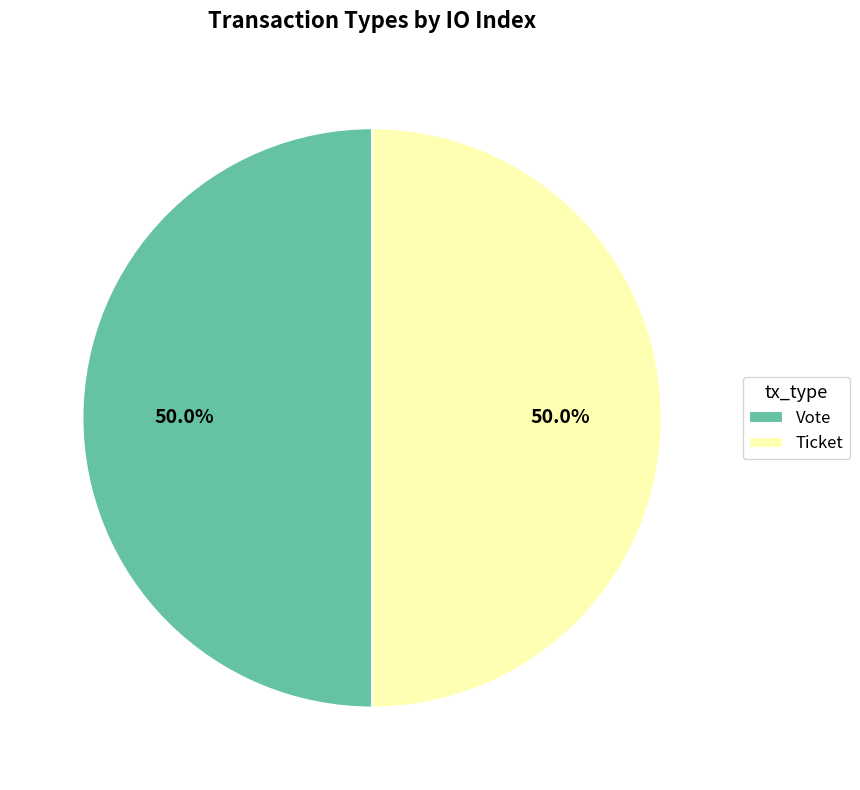

To the nearest percent, what is the combined percentage of Vote and Ticket?

100%